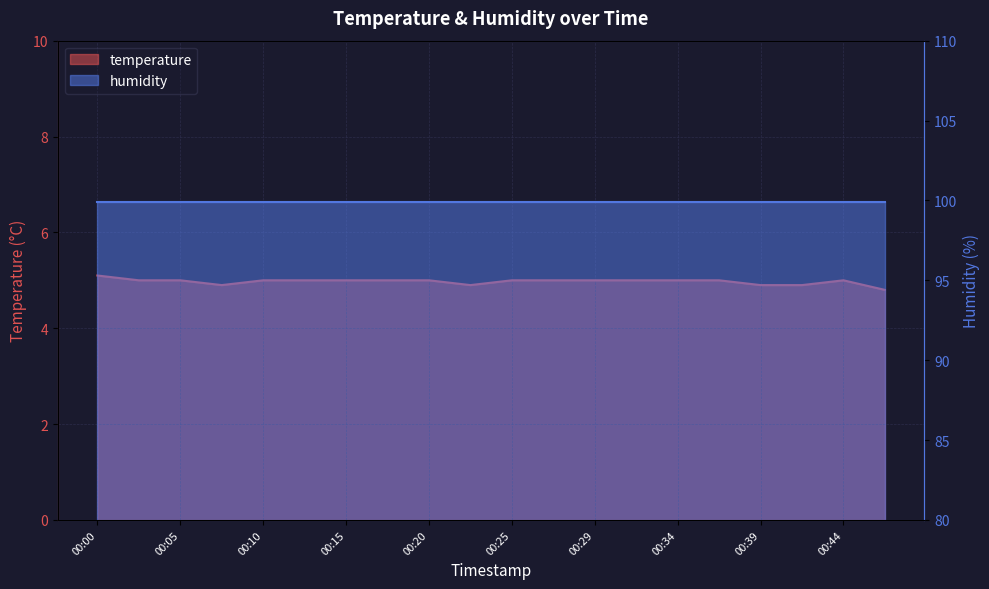

Does the chart have visible grid lines?

Yes